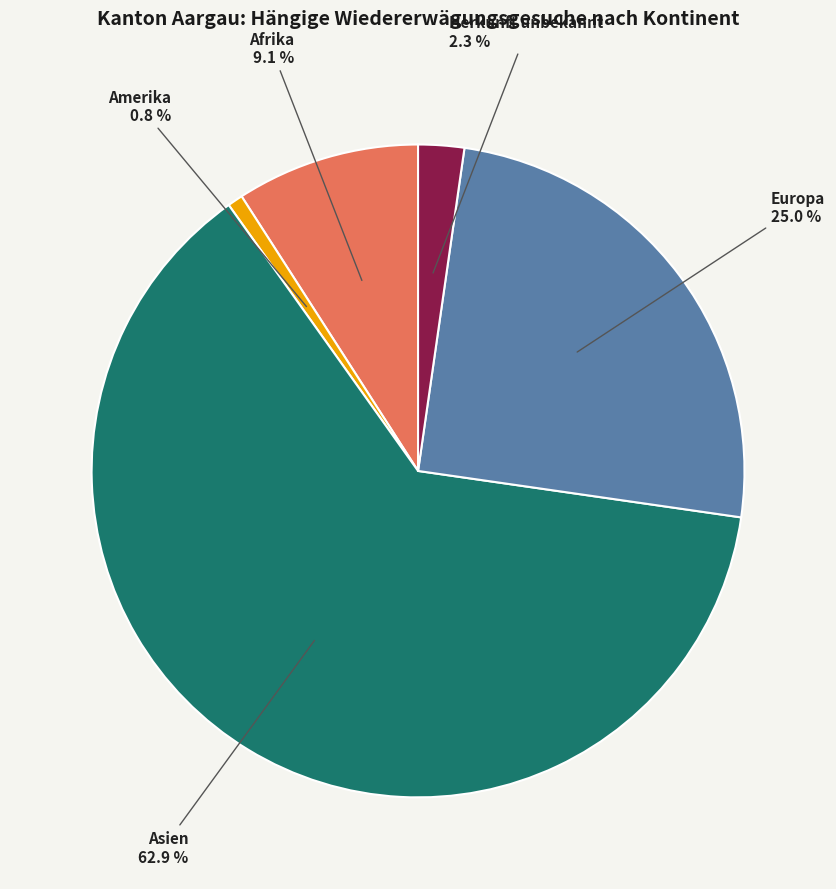

Which category has the biggest portion of the pie?

Asien